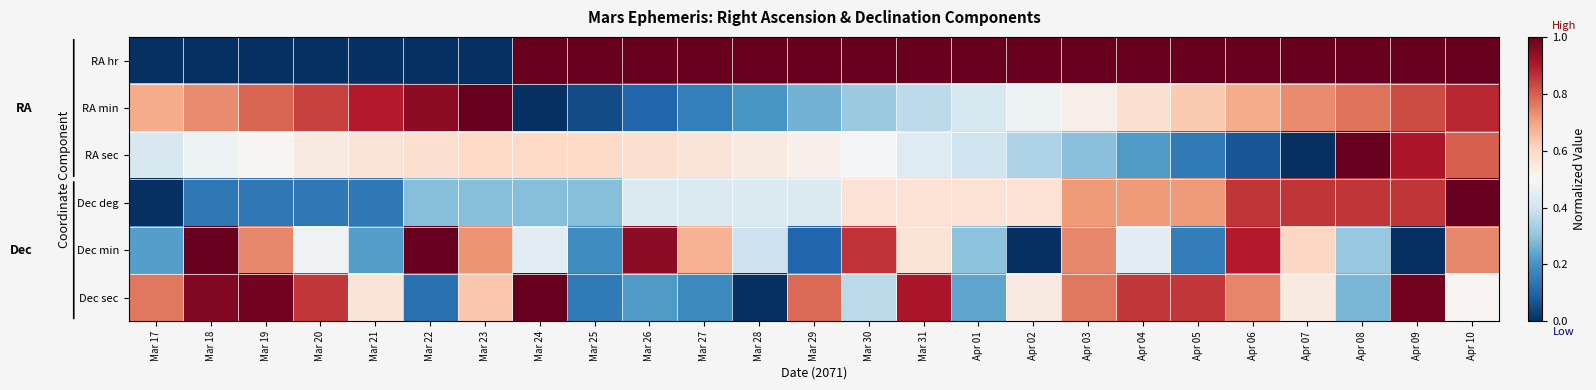

How many distinct data groups are displayed?

6